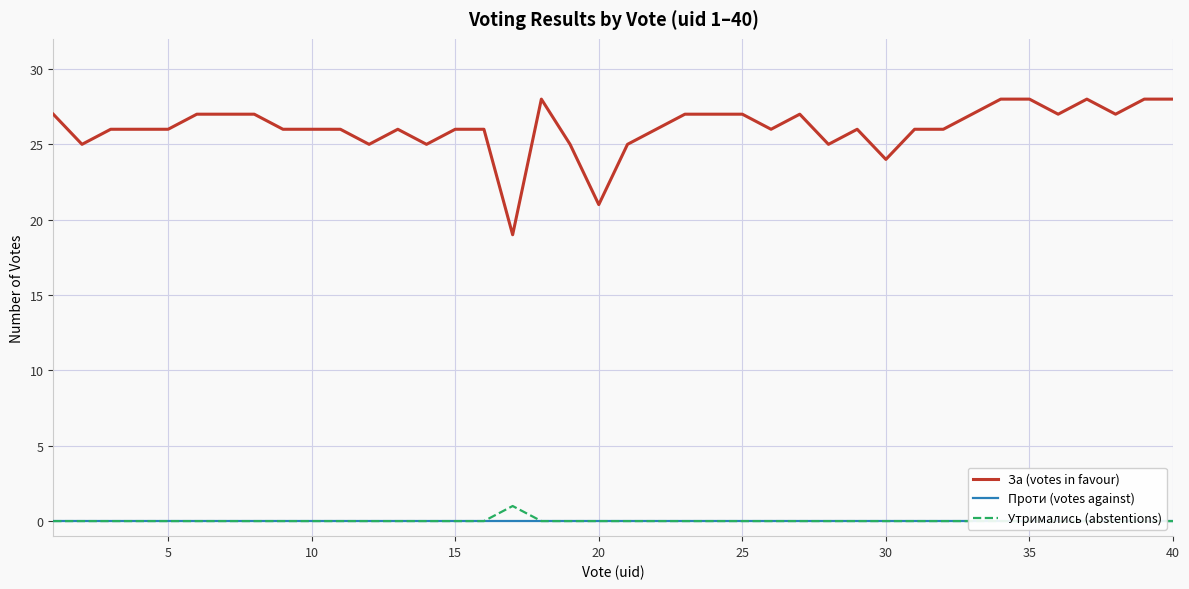

What is the lowest value of the За (votes in favour) series?

19